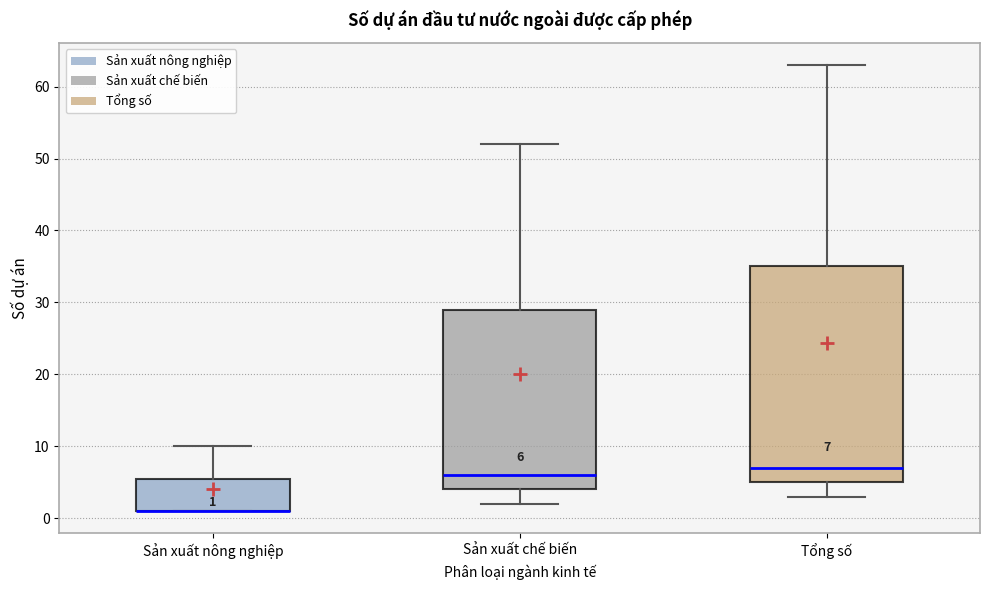

Comparing the boxes themselves (not the whiskers), which one is the tallest?

Tổng số